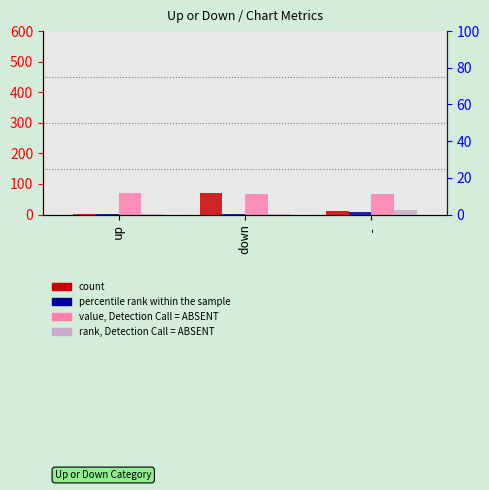

The rank, Detection Call = ABSENT series shows 0 at down. True or false?

False